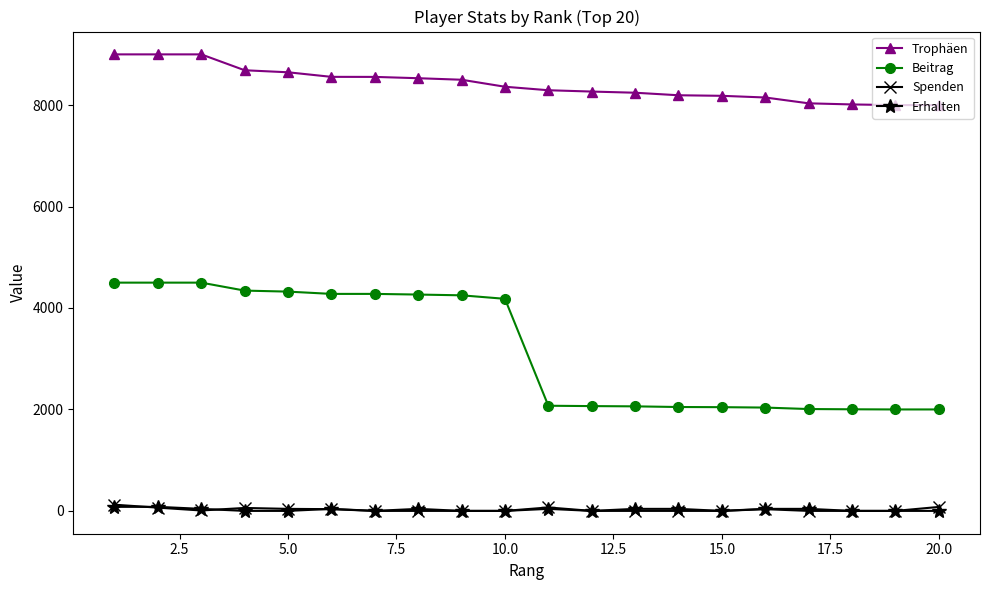

True or false: Beitrag and Spenden intersect in this chart.

False